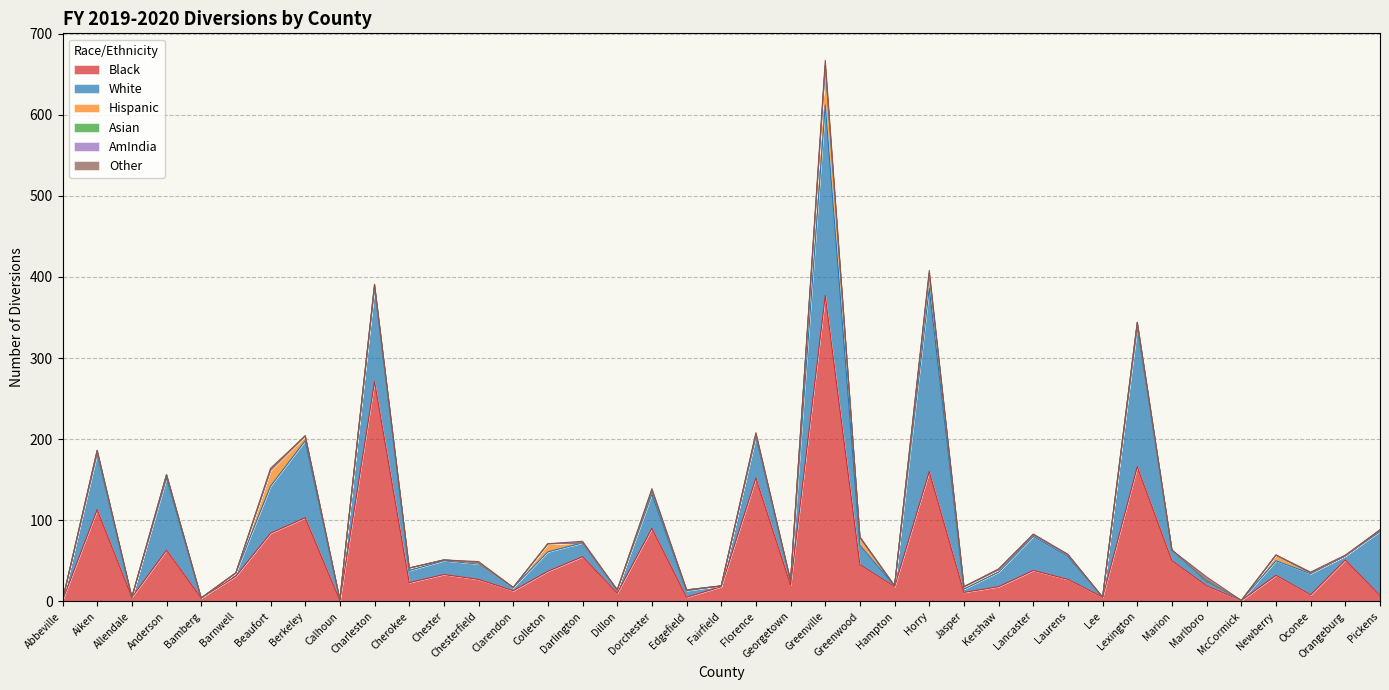

The Black series shows 90 at Dorchester. True or false?

True